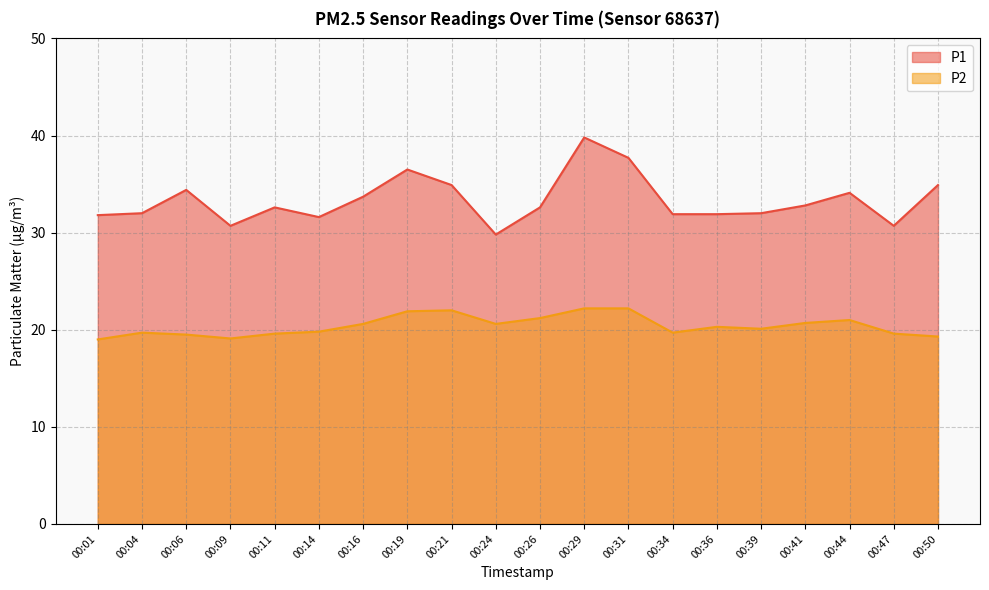

At which category is the sum across all series the highest?

00:29